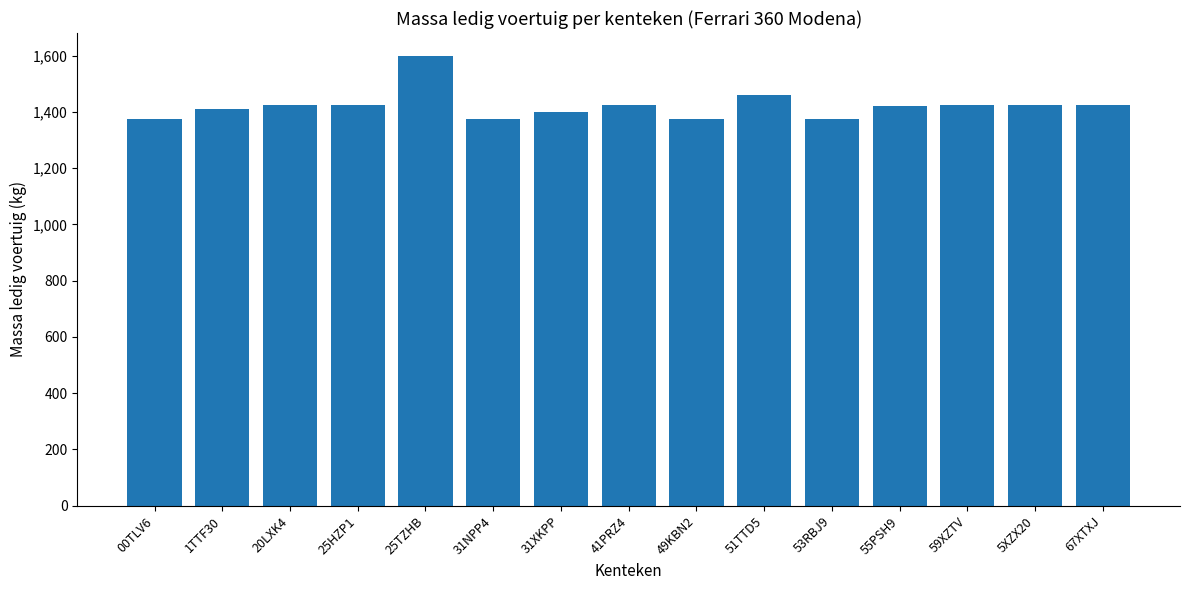

What is the change in value from 49KBN2 to 67XTXJ?

+50